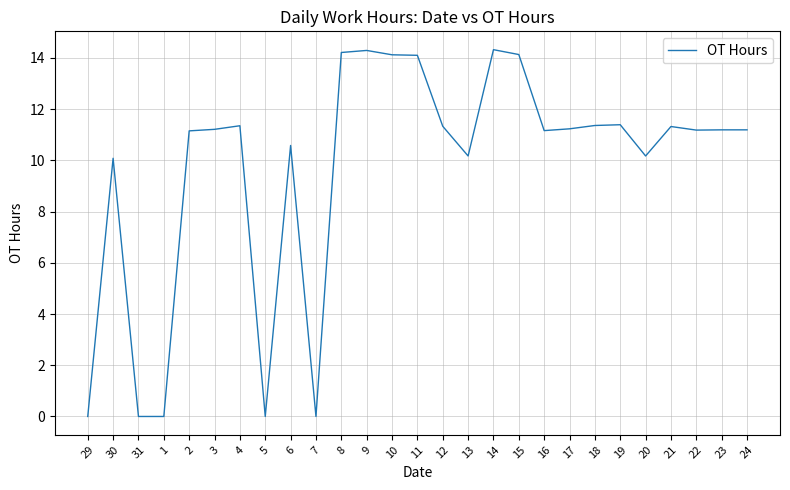

The chart shows a value of 18.0 at 12. True or false?

False